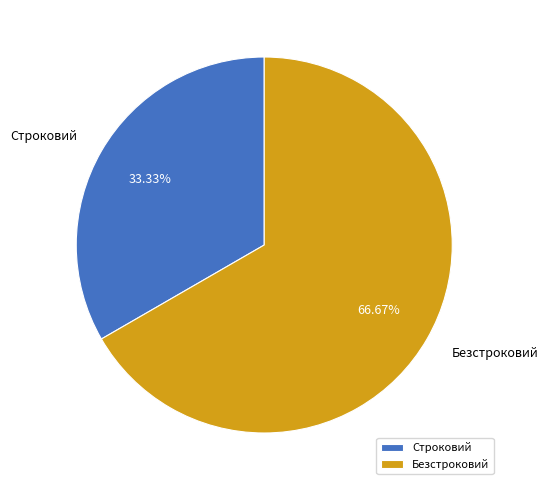

To the nearest percent, what is the difference between the largest and smallest slice percentages?

33%